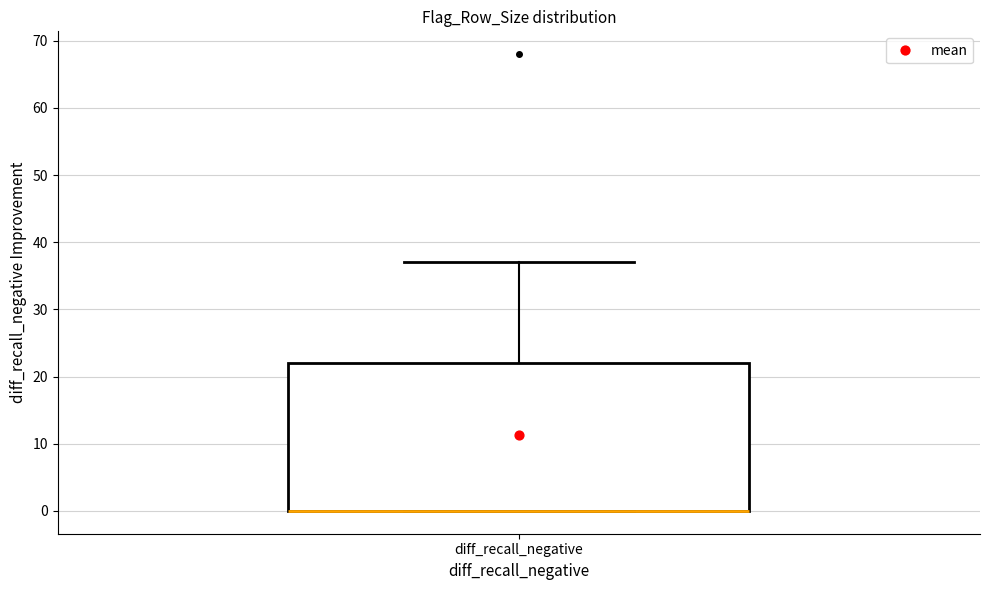

Where does the upper whisker of the box for diff_recall_negative end on the y-axis? The values are not printed on the chart, so give them approximately, as read against the axis.

37